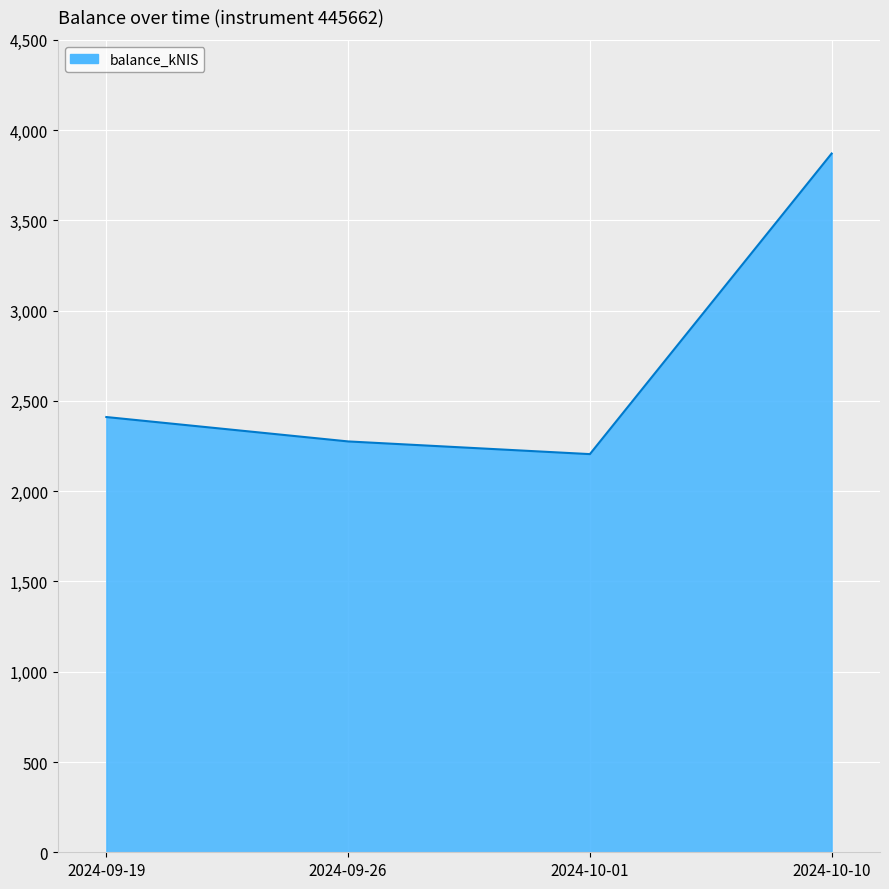

What is the ratio of the value at 2024-10-01 to the value at 2024-09-19?

0.9